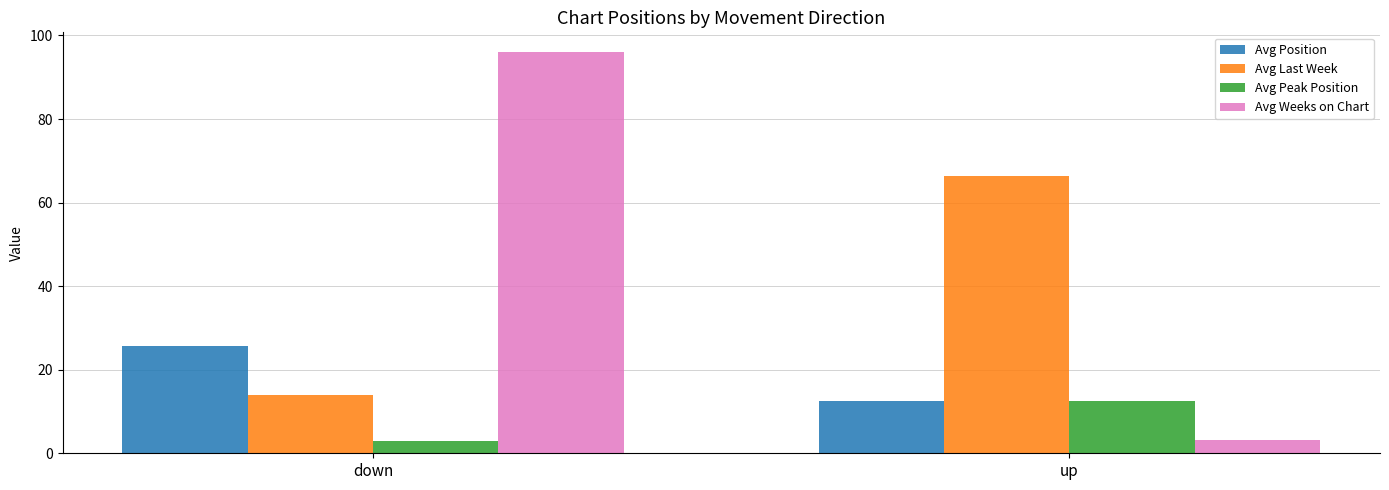

How many data points in Avg Position are less than 25?

1